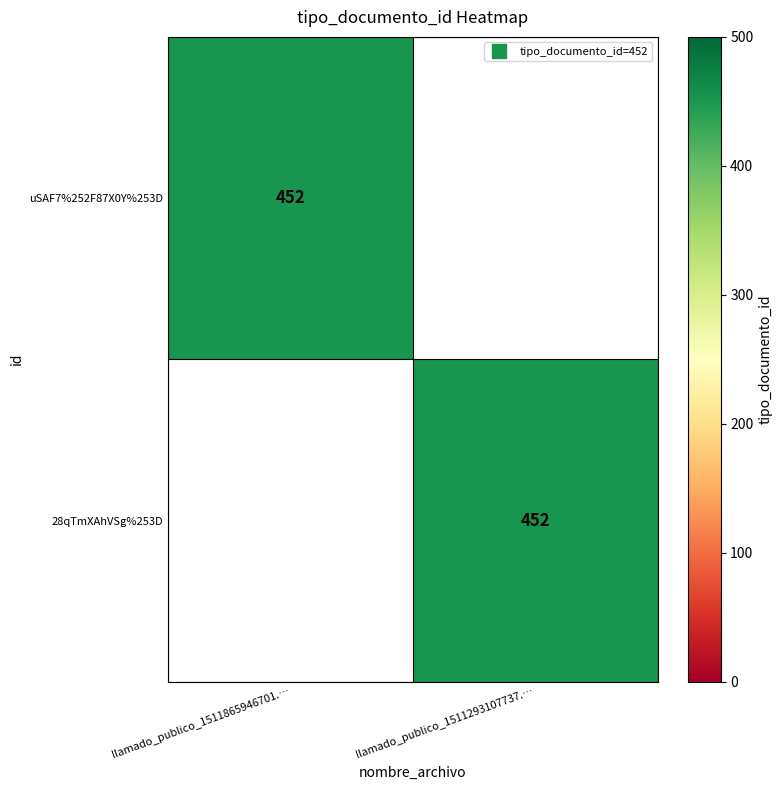

Rank the series at llamado_publico_1511293107737.… from highest to lowest value.

28qTmXAhVSg%253D, uSAF7%252F87X0Y%253D